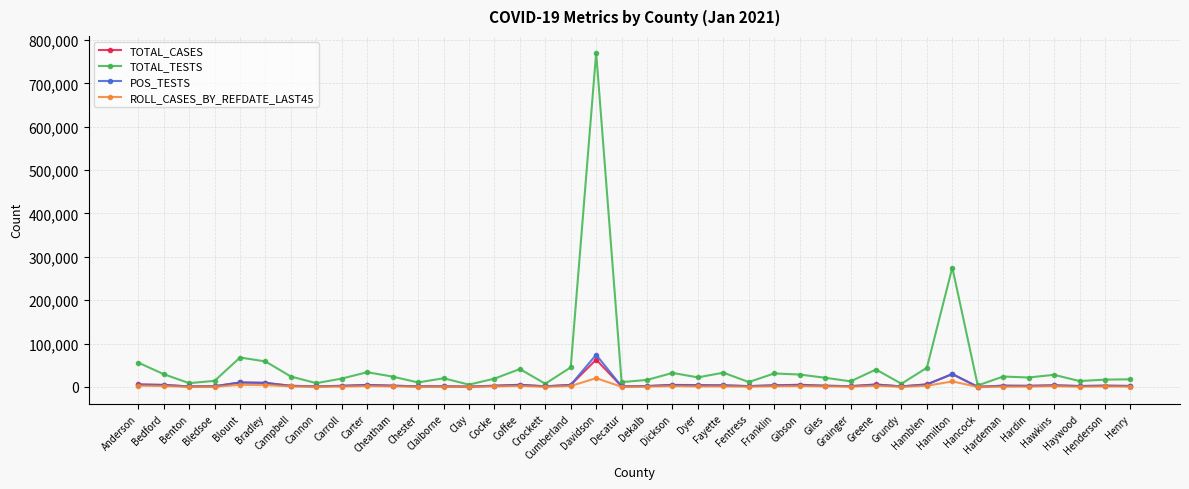

Which series has the largest total across all categories?

TOTAL_TESTS